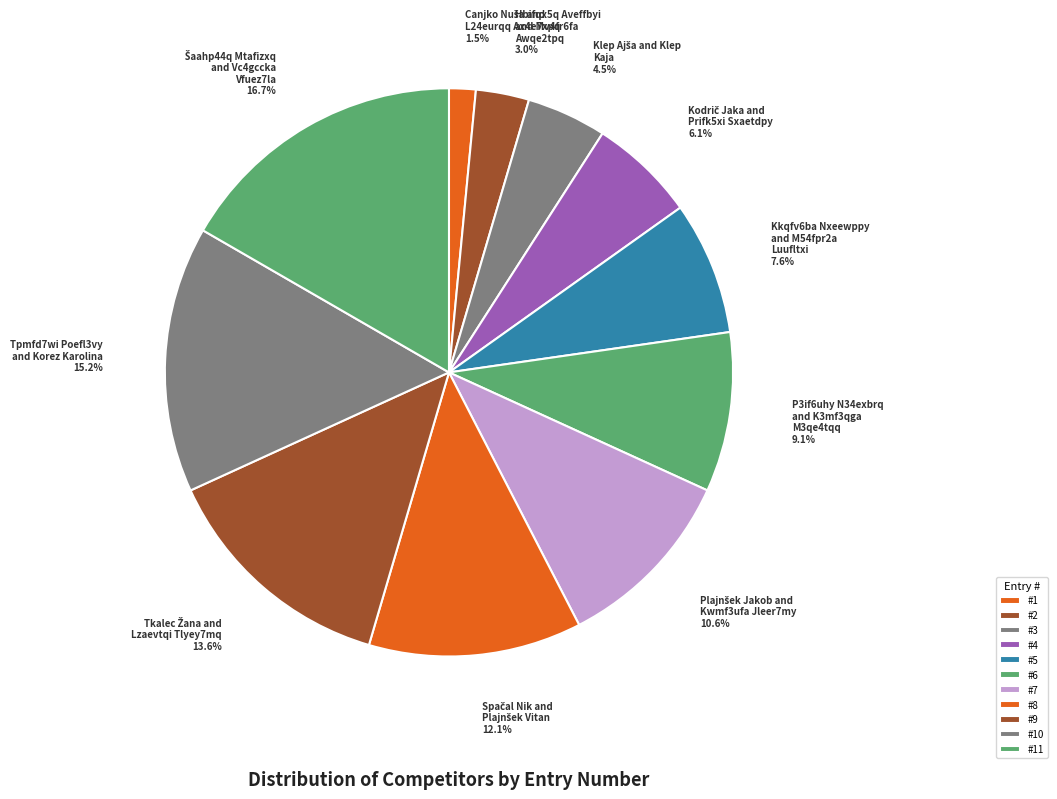

Does any single category account for the majority?

No